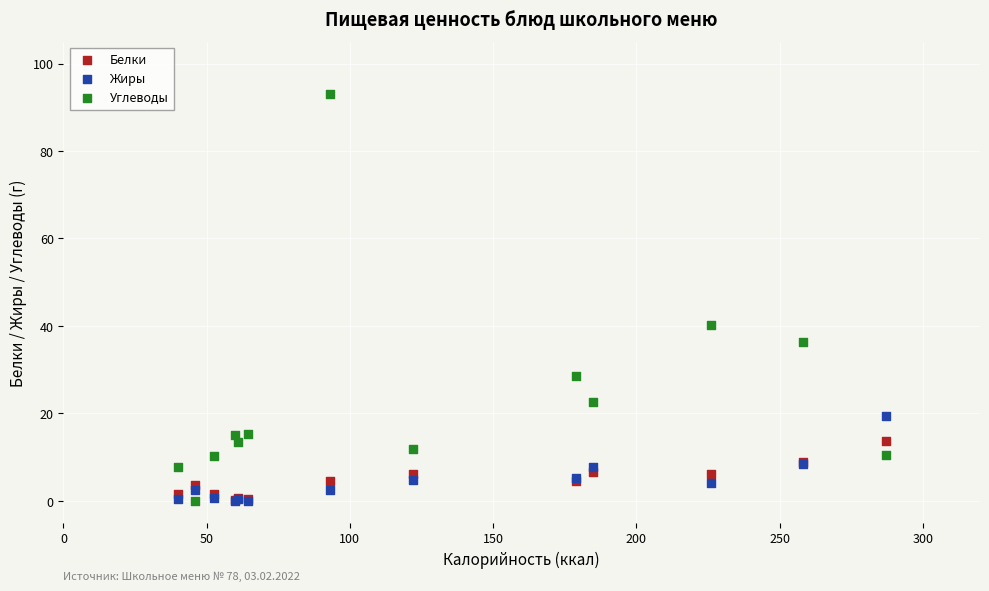

Across all series, what Y value is closest to 46?

40.1